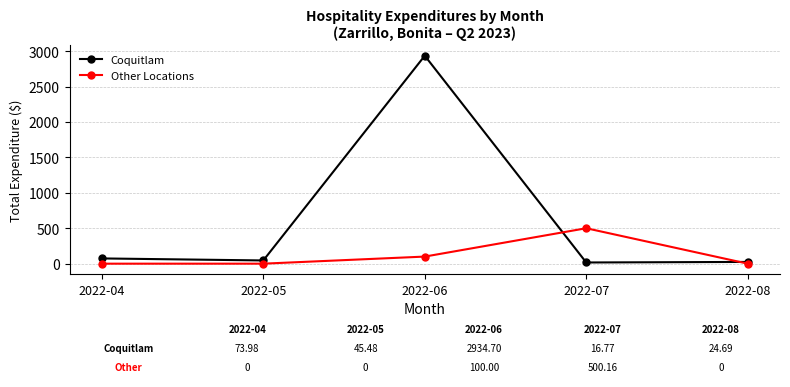

What is the sum of all Coquitlam values?

3095.6